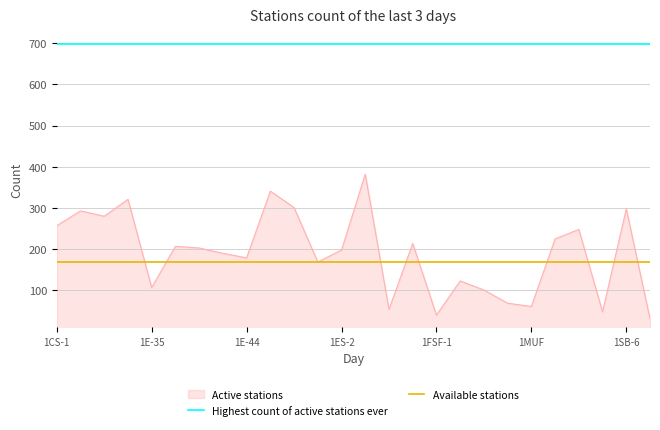

What is the highest value of the Active stations series?

382